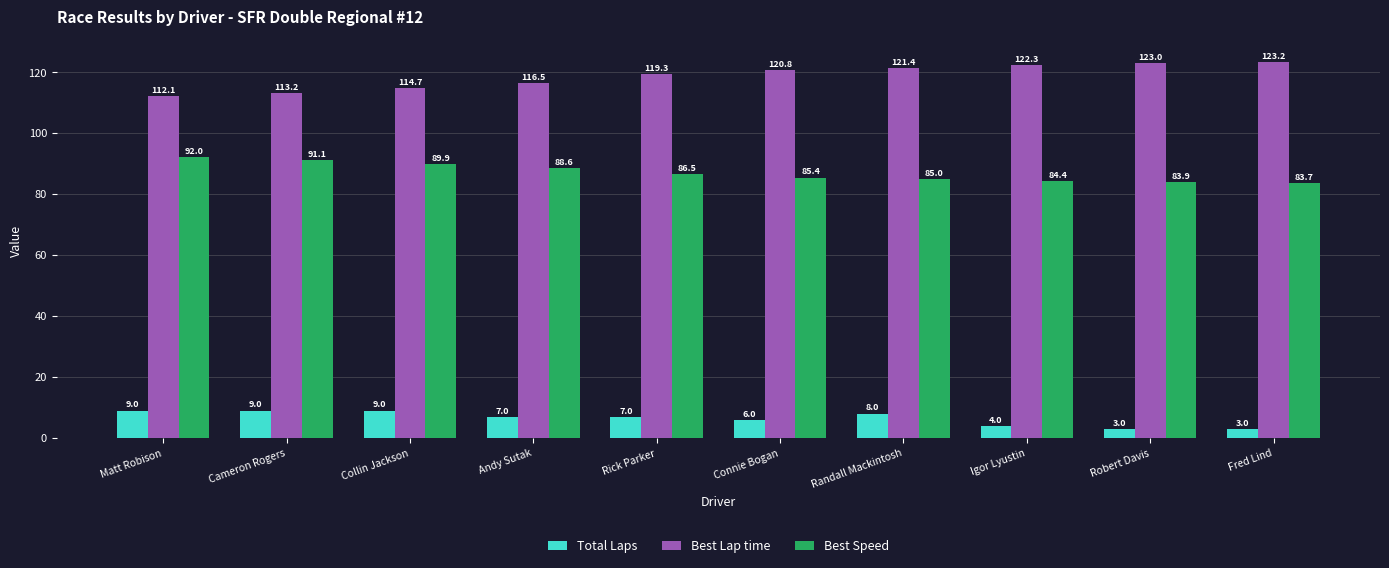

The Best Speed series shows 129.4 at Andy Sutak. True or false?

False